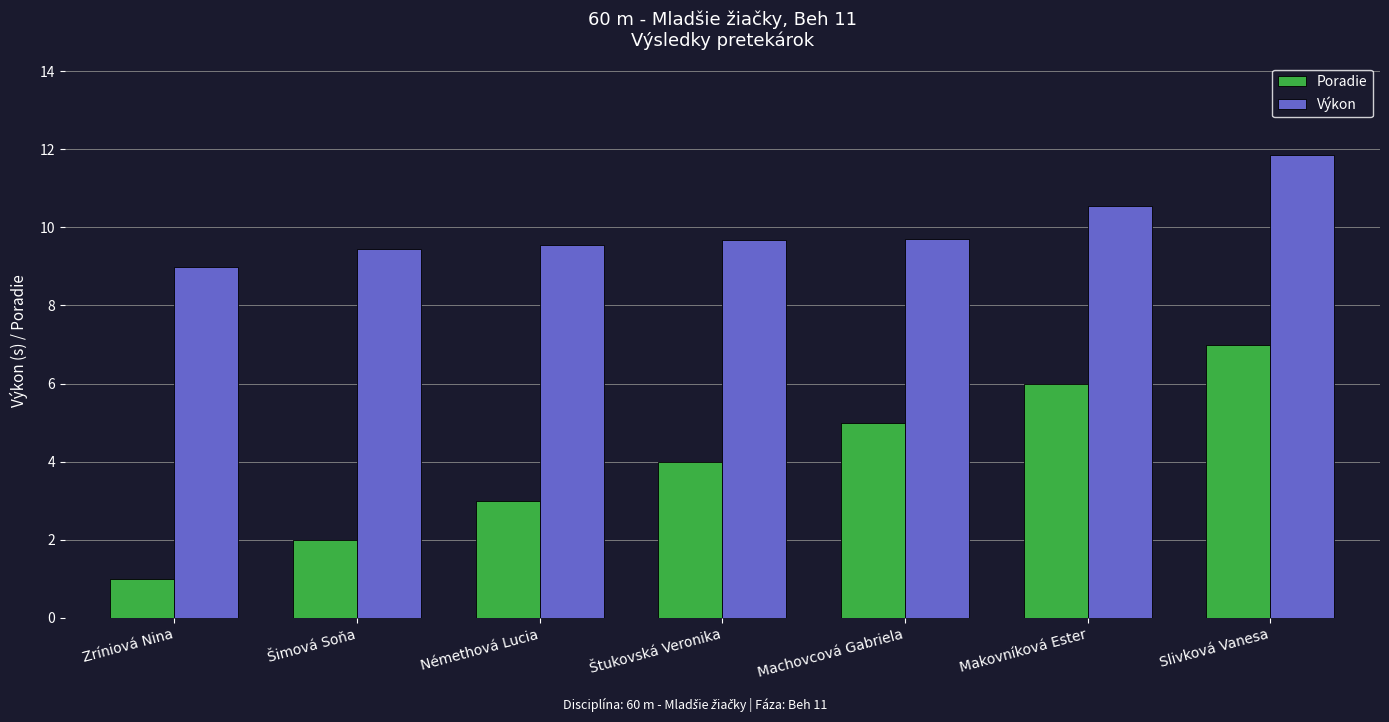

True or false: Poradie has a value of 3.0 at Machovcová Gabriela.

False